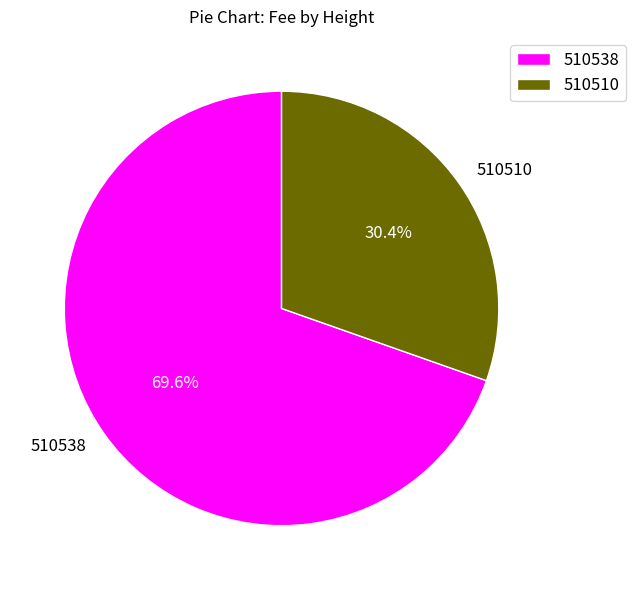

What is the largest slice in the pie chart?

510538